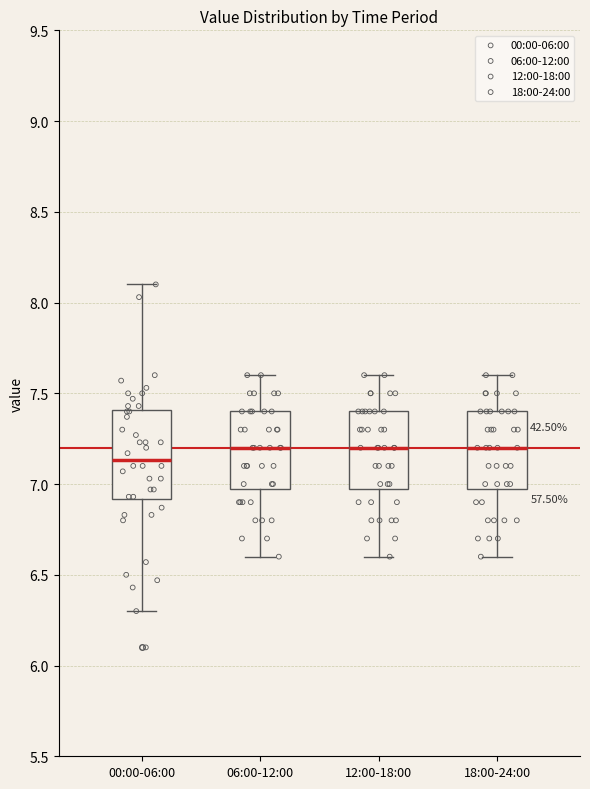

Comparing the boxes themselves (not the whiskers), which one is the tallest?

00:00-06:00